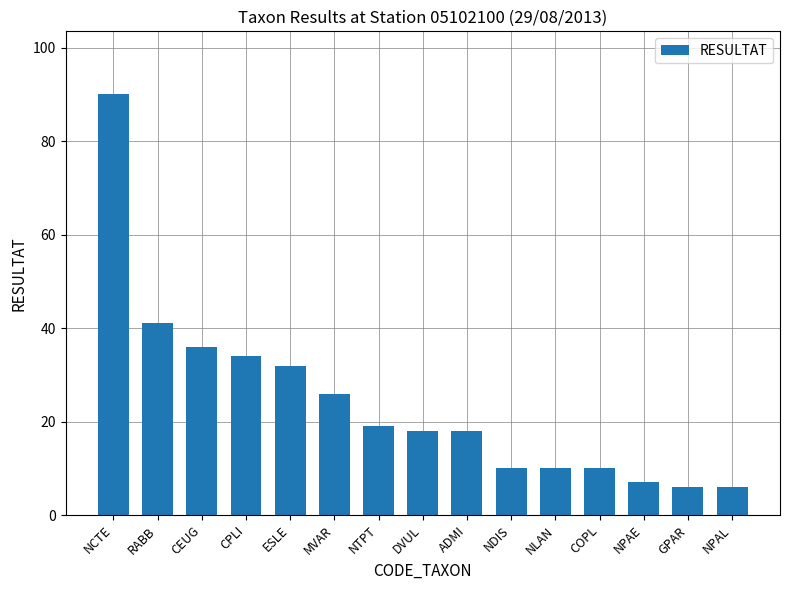

What is the greatest value displayed?

90